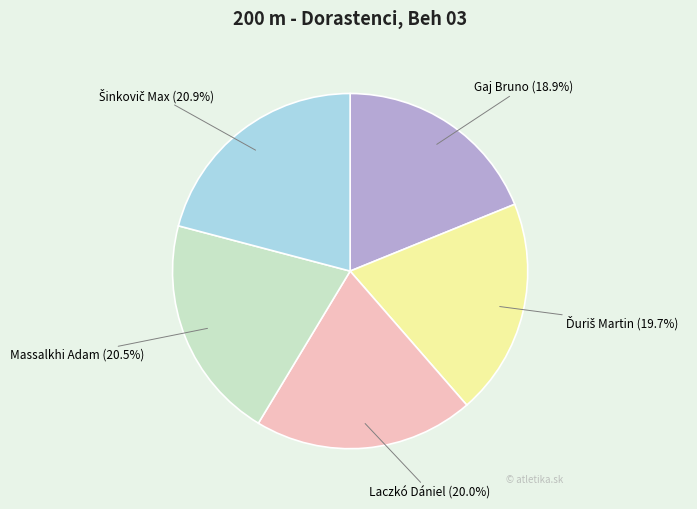

What is the smallest slice in the pie chart?

Gaj Bruno